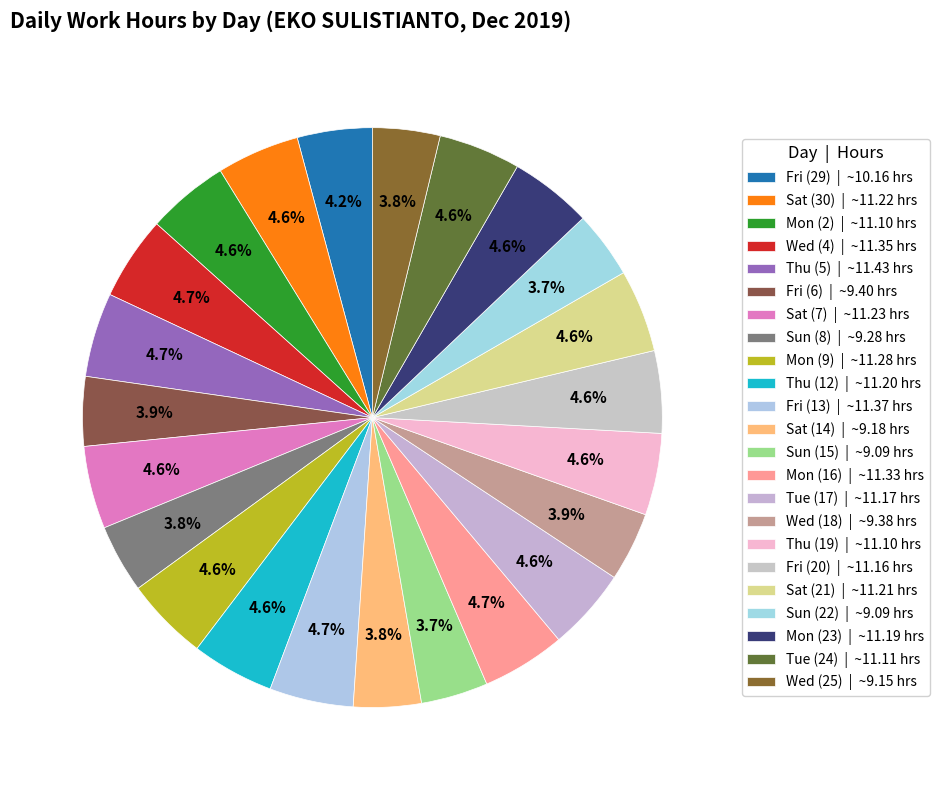

How many slices are in this pie chart?

23